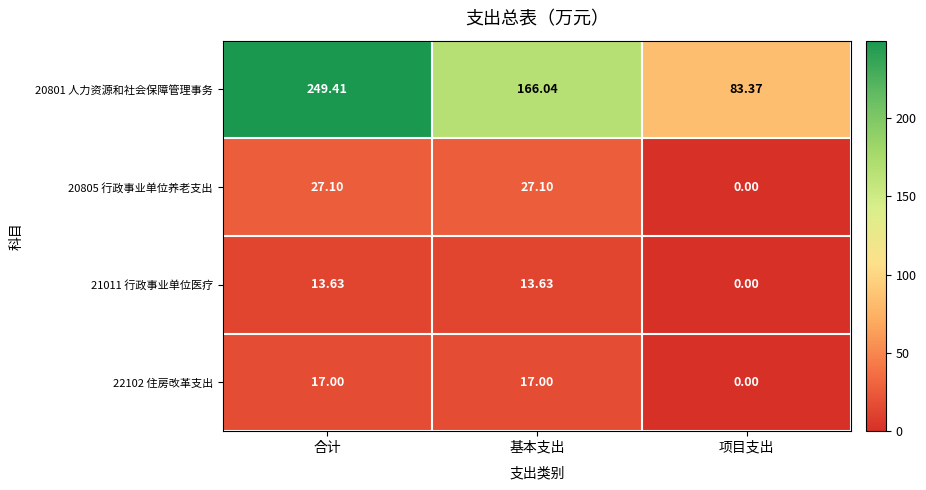

At which category is the sum across all series the highest?

合计